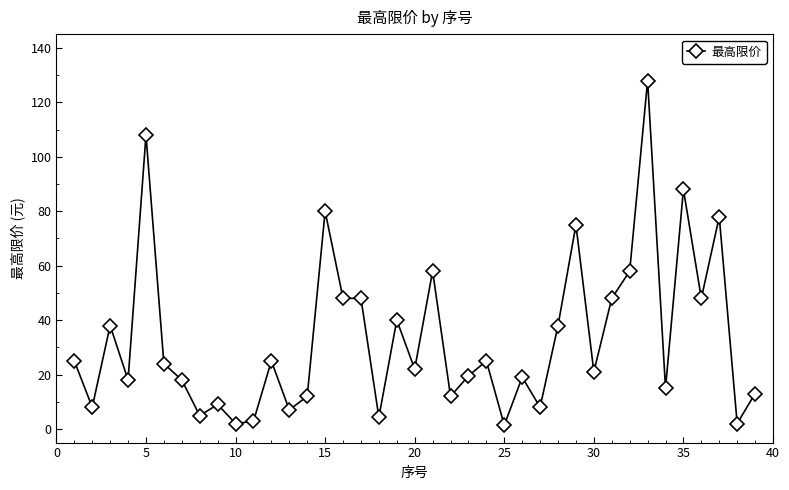

What is the greatest value displayed?

128.0